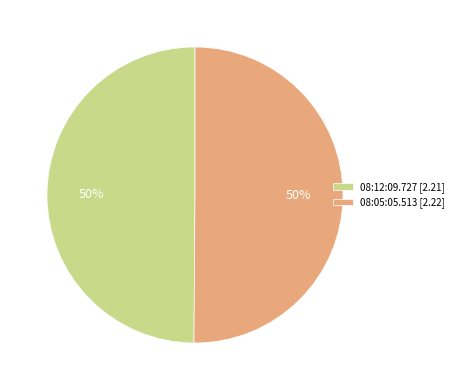

Is it true that 08:05:05.513 [2.22] is 50% of the pie?

True